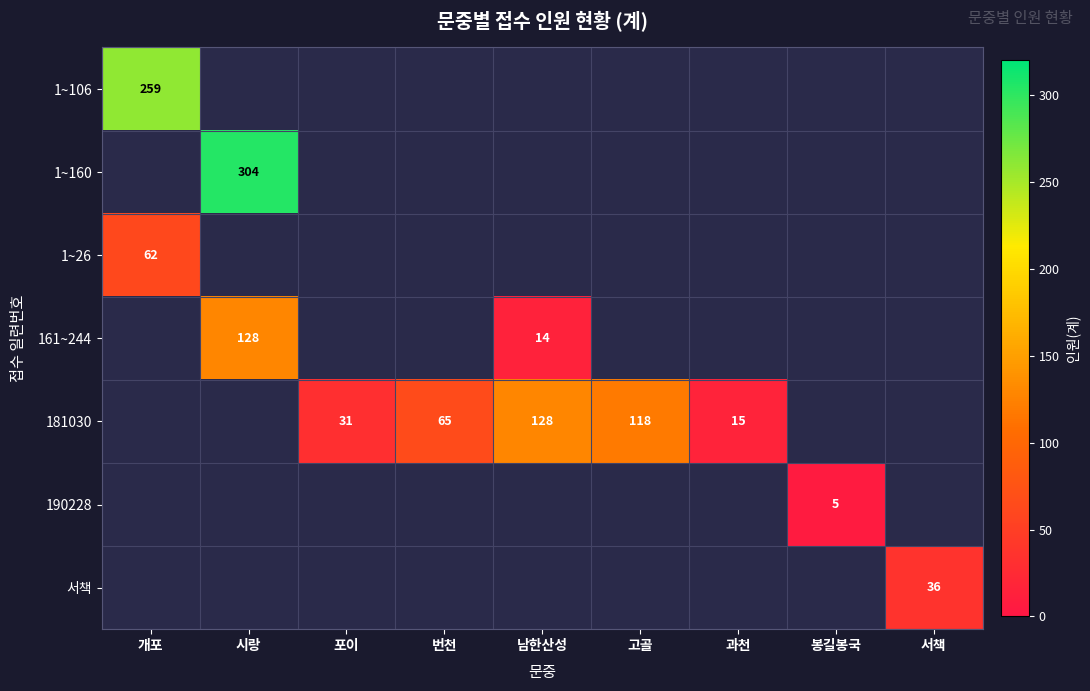

At which category does the chart reach its minimum across all series?

봉길봉국